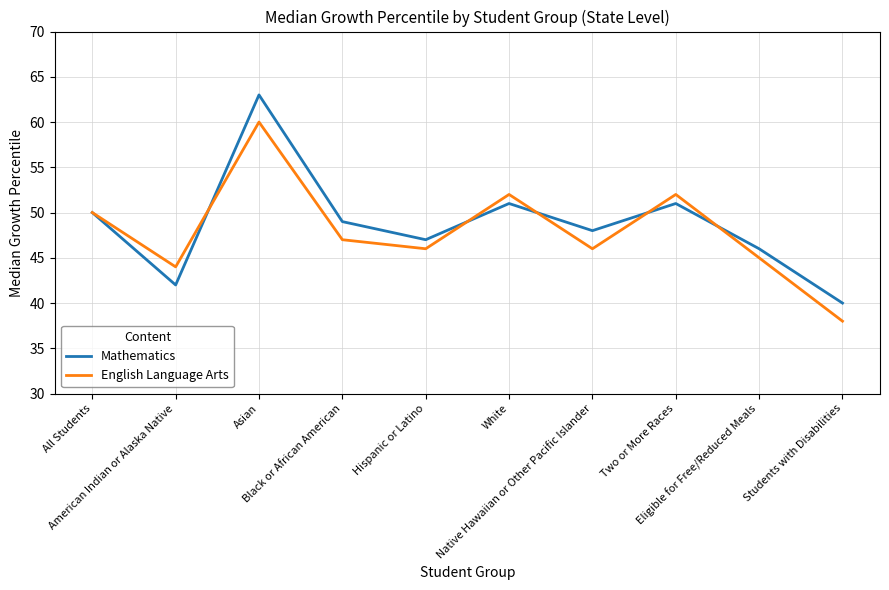

True or false: Mathematics has a value of 27 at Black or African American.

False